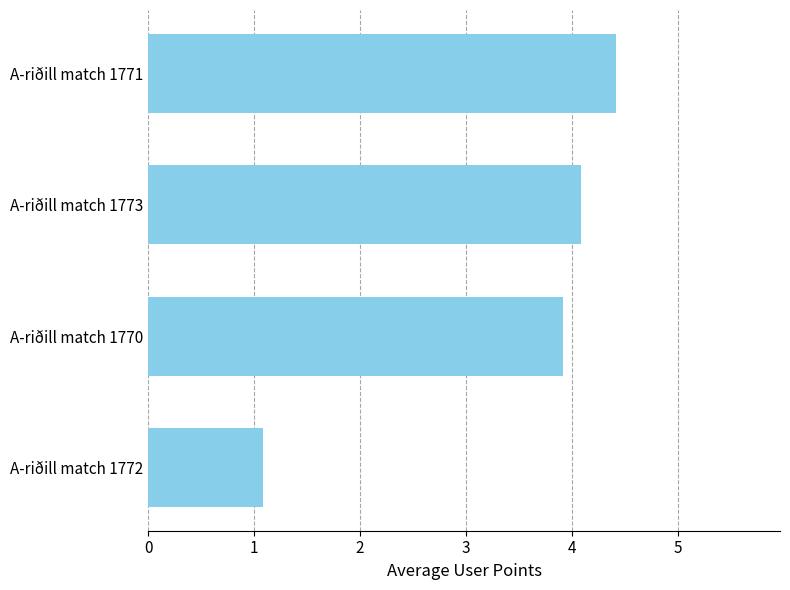

Between A-riðill match 1770 and A-riðill match 1772, which is larger?

A-riðill match 1770